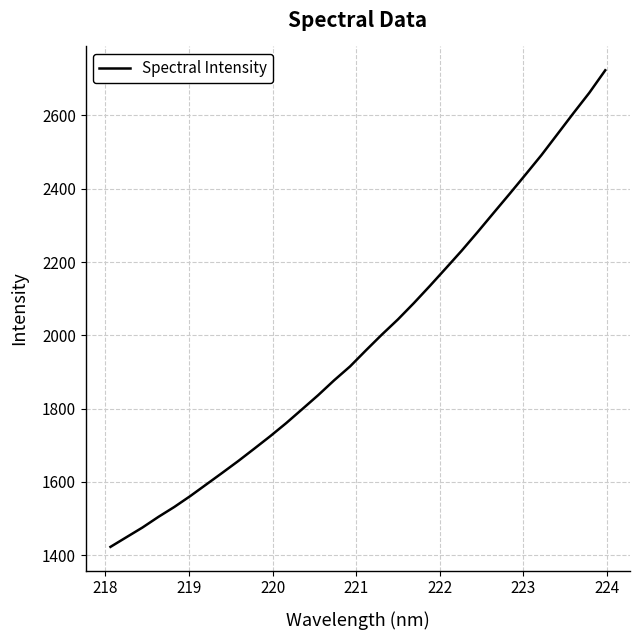

True or false: the data has more than 2 interior local peaks.

False